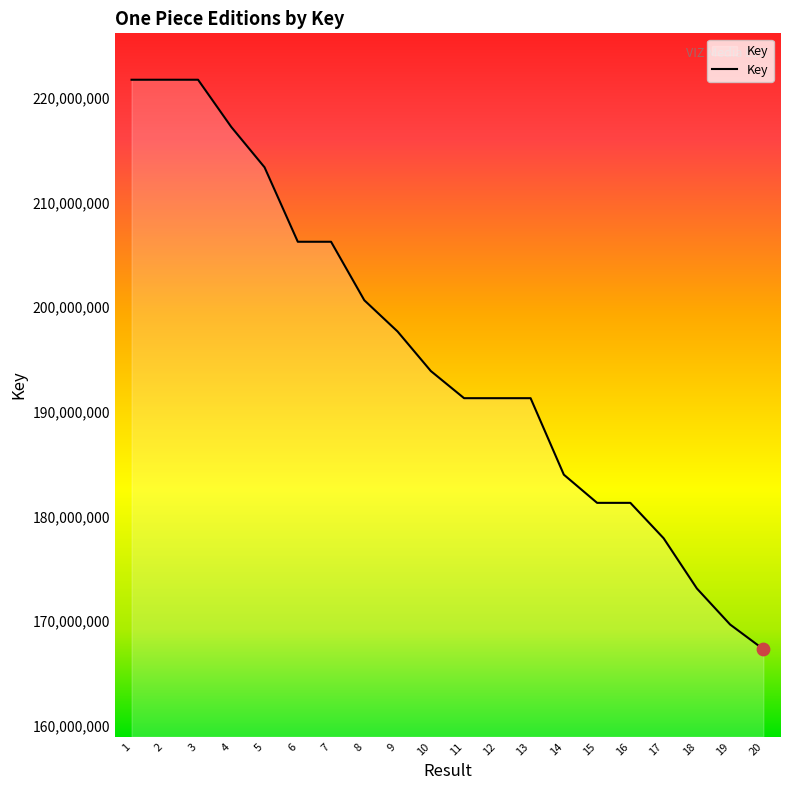

Approximately how many times larger is the value at 20 compared to 2?

0.8